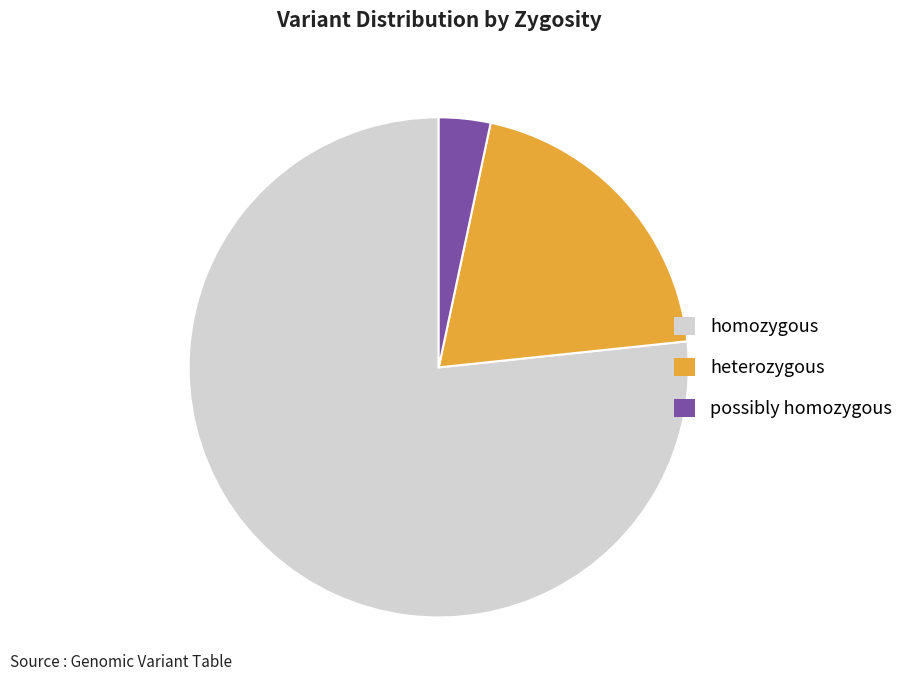

Which category has the smallest portion of the pie?

possibly homozygous